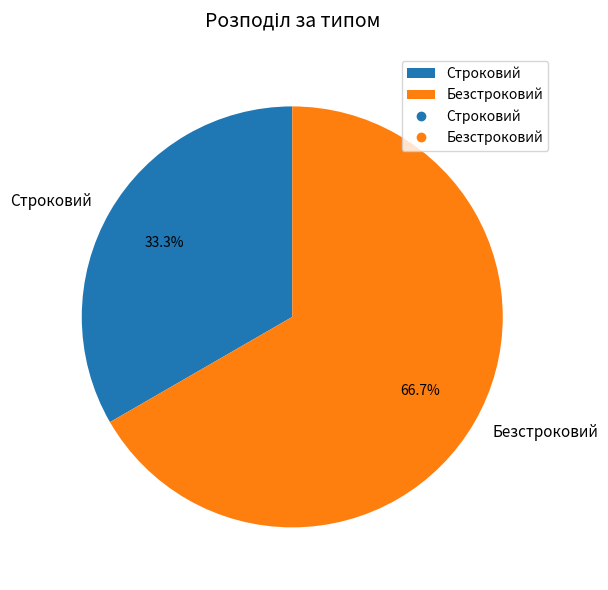

Which slice is the largest?

Безстроковий